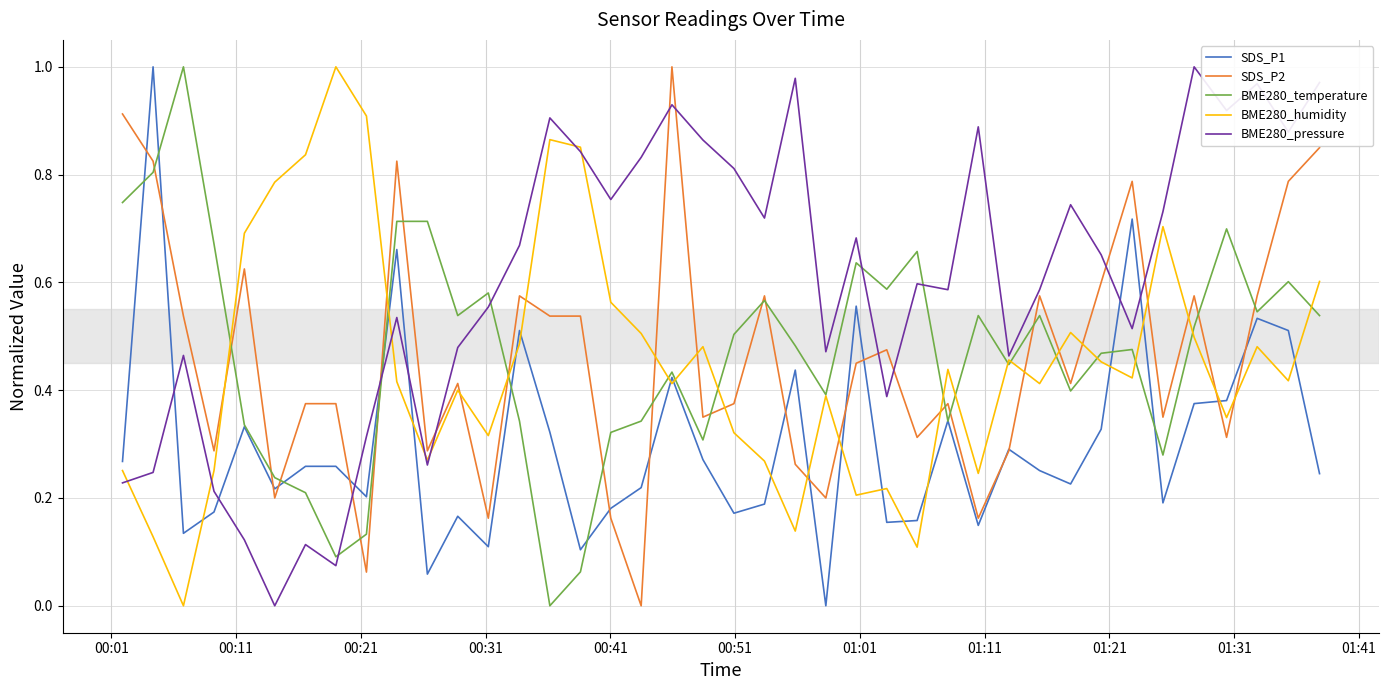

How many series are shown in this chart?

5